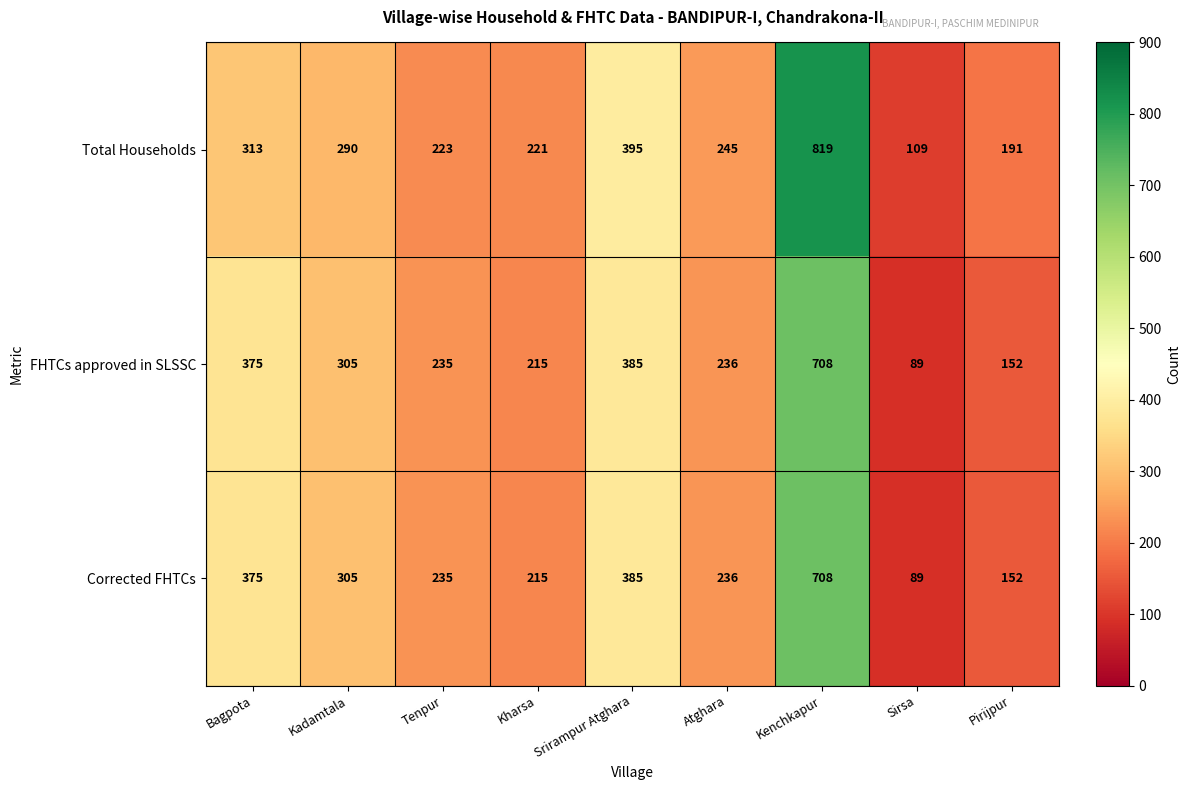

What is the difference between the highest and lowest values at Sirsa?

20